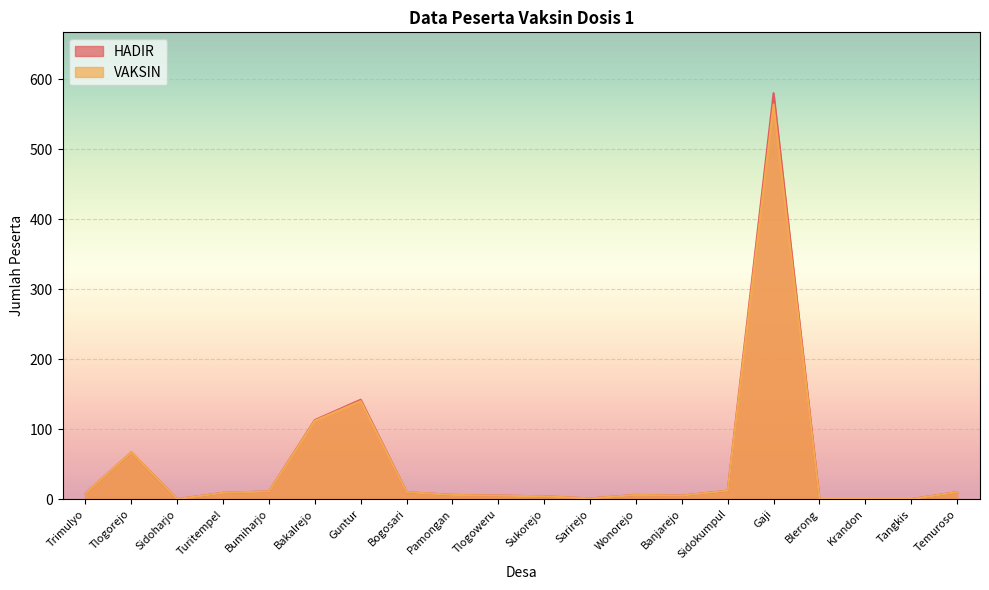

List the series in order of their overall mean, highest first.

HADIR, VAKSIN